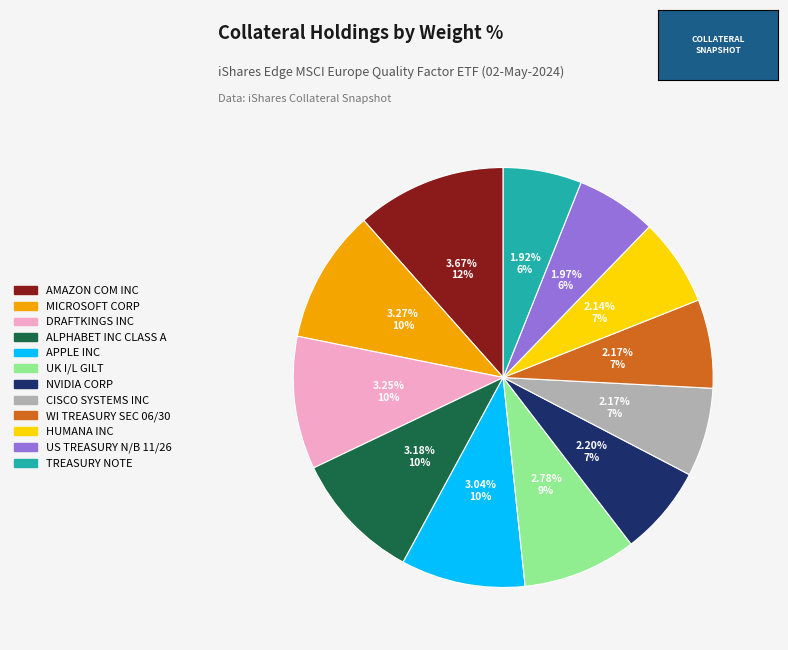

What percentage is NOT represented by MICROSOFT CORP?

89.7%